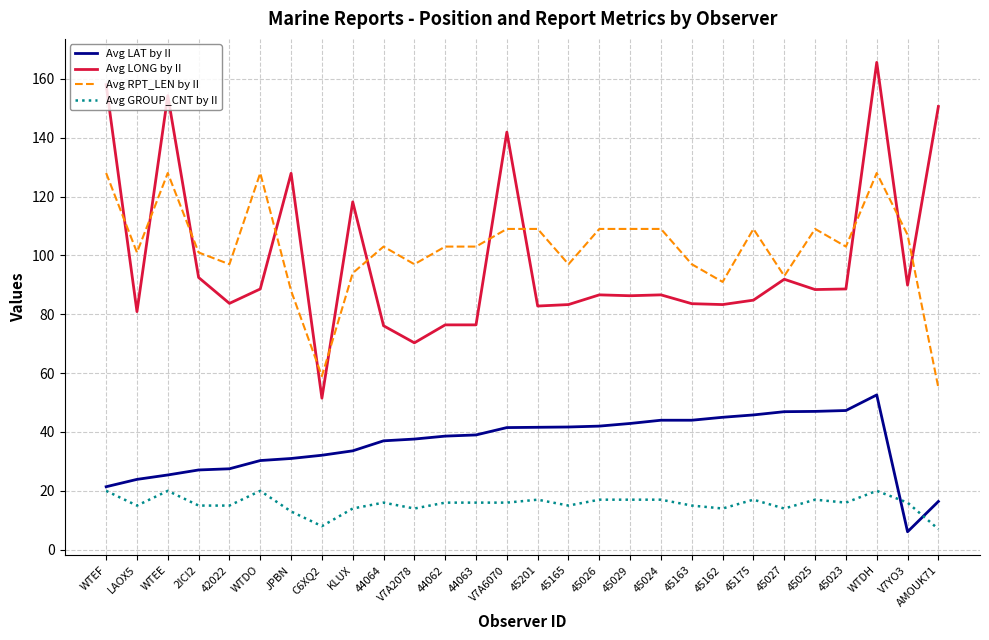

Is the value of Avg LAT by II at 45025 greater than the value of Avg LONG by II at 45165?

No